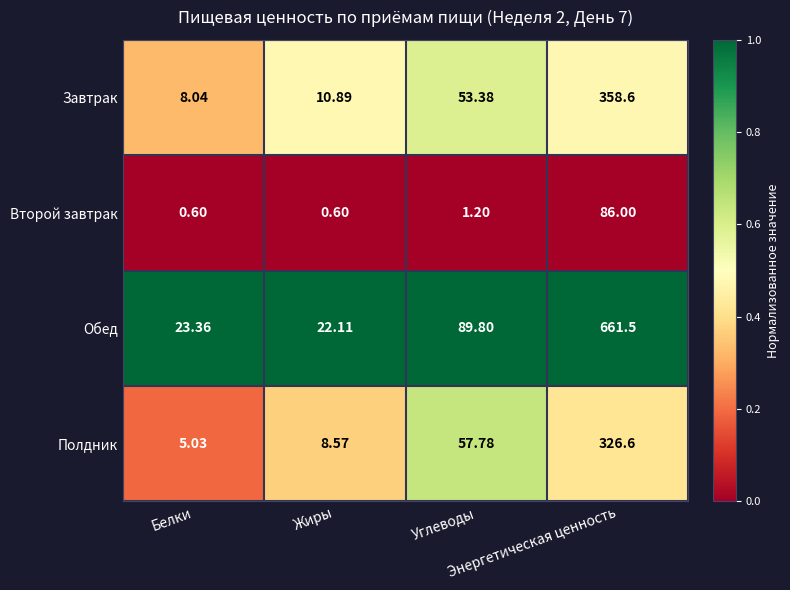

Which series has the largest total across all categories?

Обед